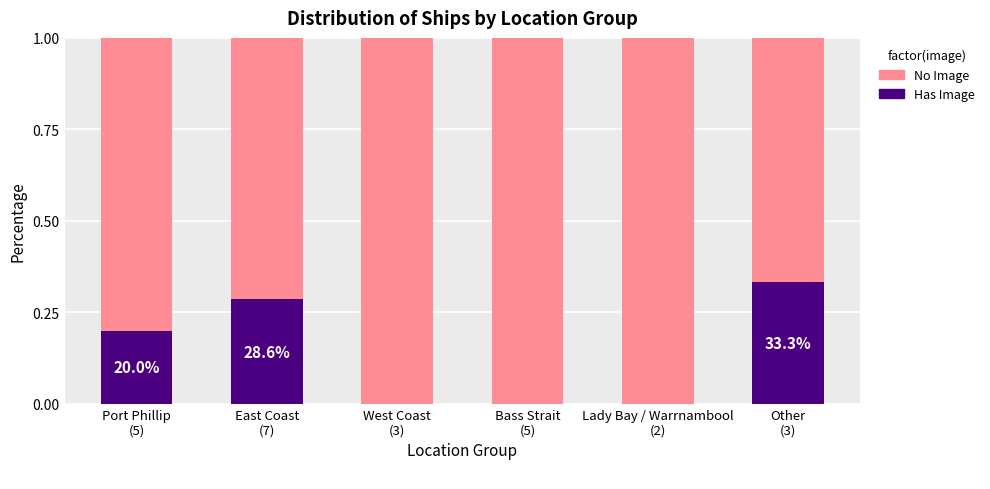

Rank the series at Other
(3) from lowest to highest value.

Has Image, No Image